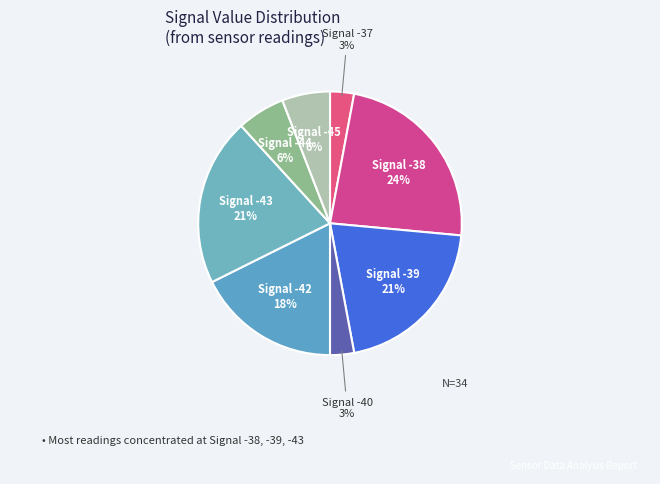

To the nearest percent, what is the difference between the largest and smallest slice percentages?

21%